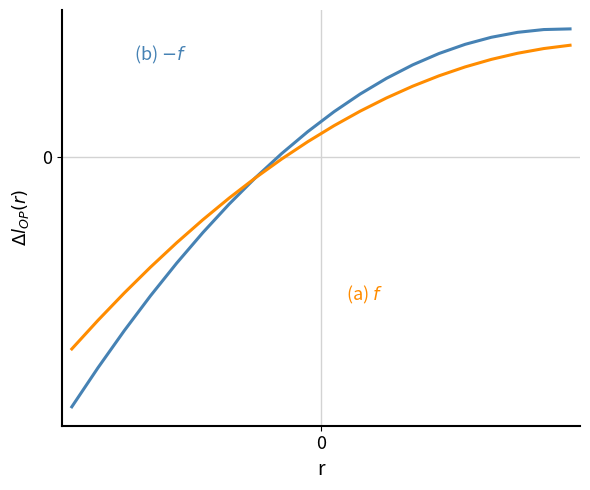

Is this an area chart (filled region under the line)?

No